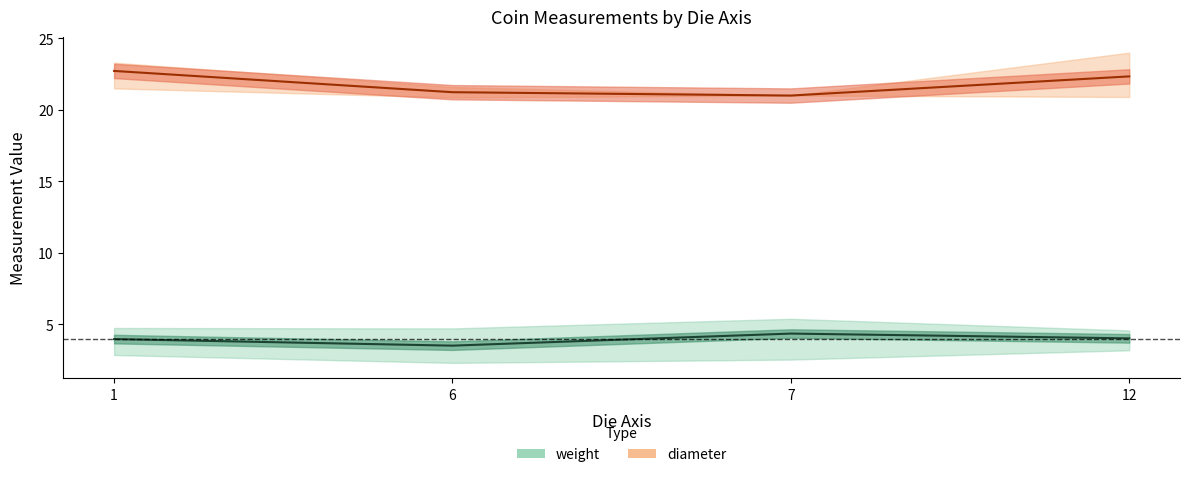

True or false: axis_values has a value of 1.5 at axis_values.

False